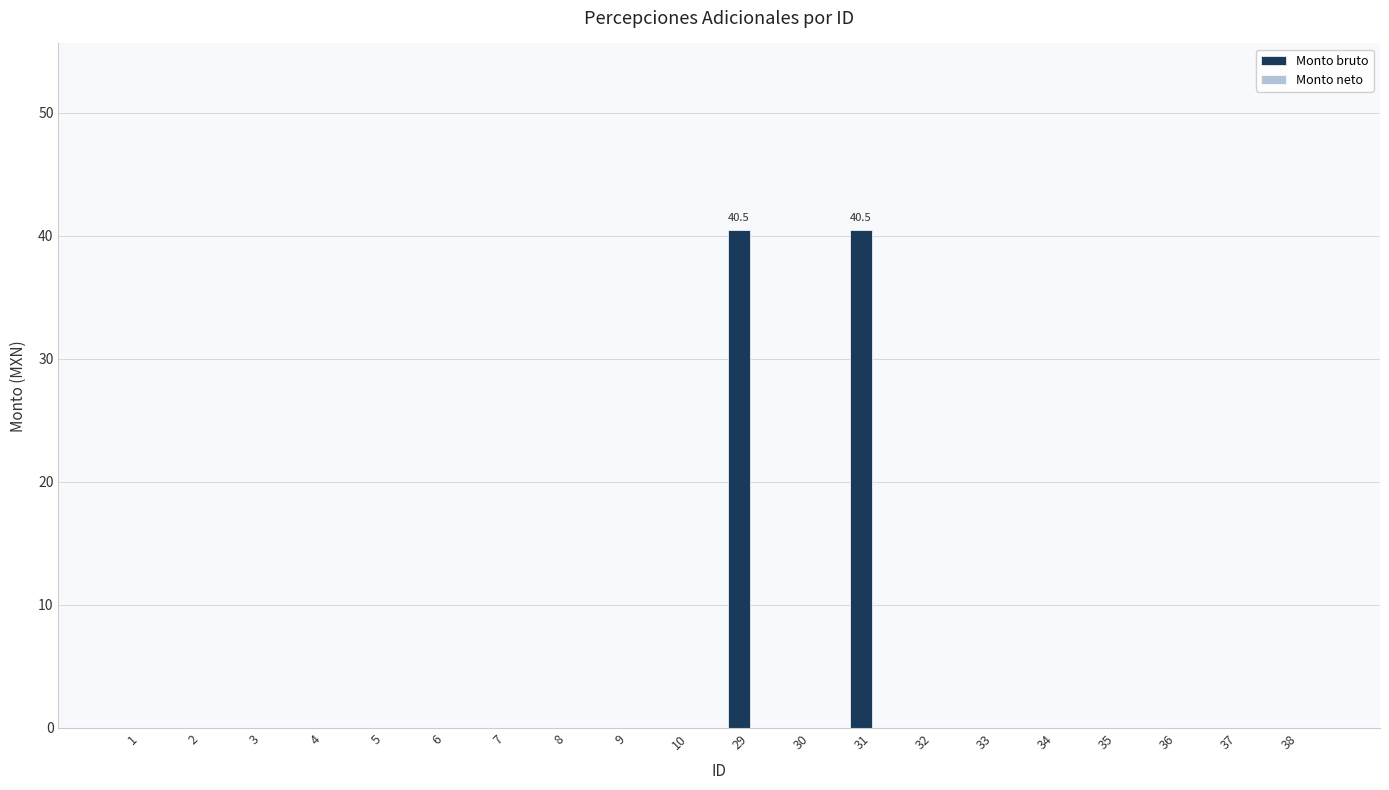

What is the sum of all values?

81.0